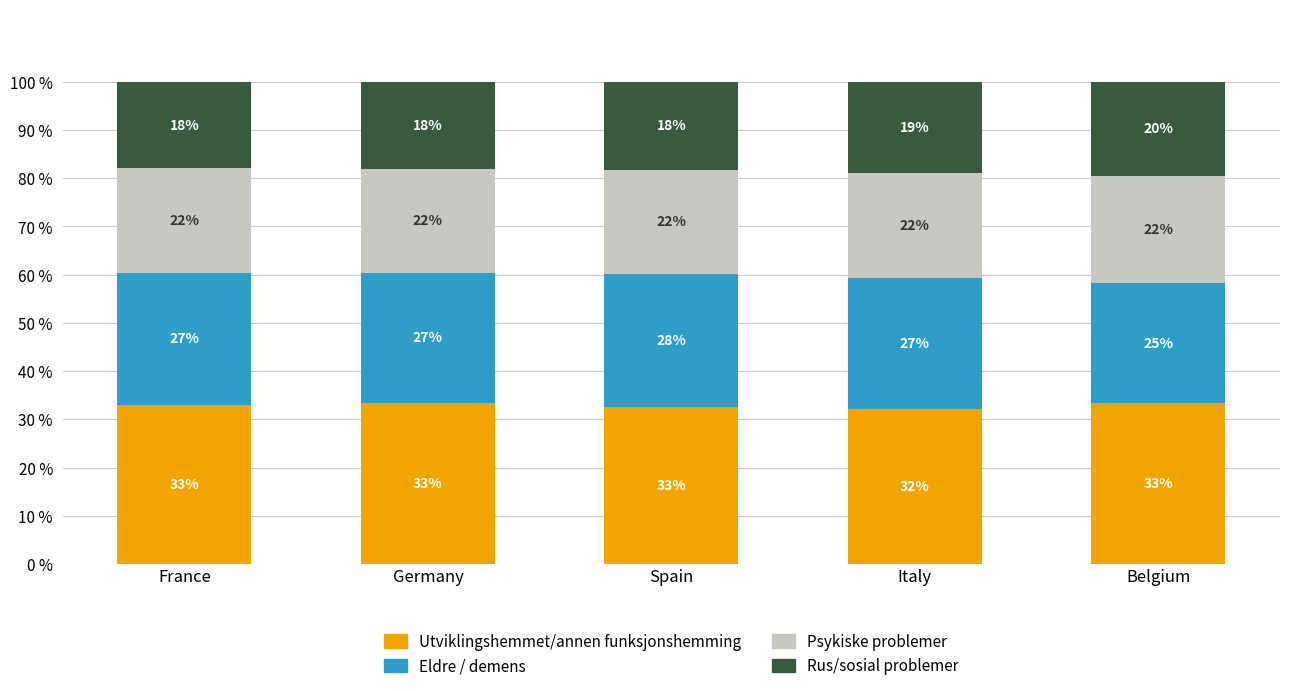

What is the total value across all series at France?

100.0